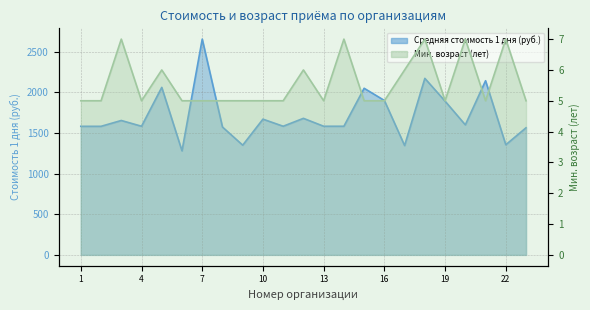

Reading right to left, transcribe all the data shown in this chart.

Средняя стоимость 1 дня (руб.): 23=1564.0	22=1355.0	21=2143.0	20=1600.0	19=1891.4	18=2172.0	17=1345.4	16=1900.0	15=2050.0	14=1582.9	13=1582.9	12=1680.0	11=1582.9	10=1670.0	9=1350.0	8=1573.3	7=2654.9	6=1280.0	5=2061.0	4=1582.9	3=1653.7	2=1582.0	1=1582.0
Возрастная категория (мин. лет): 23=5.0	22=7.0	21=5.0	20=7.0	19=5.0	18=7.0	17=6.0	16=5.0	15=5.0	14=7.0	13=5.0	12=6.0	11=5.0	10=5.0	9=5.0	8=5.0	7=5.0	6=5.0	5=6.0	4=5.0	3=7.0	2=5.0	1=5.0